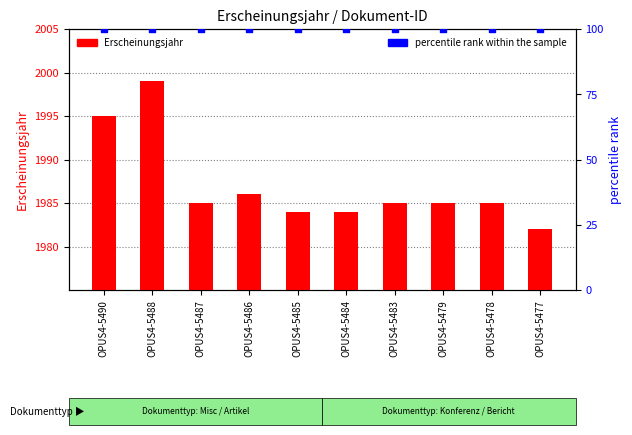

Is the value of percentile rank at OPUS4-5490 greater than the value of Erscheinungsjahr at OPUS4-5483?

No